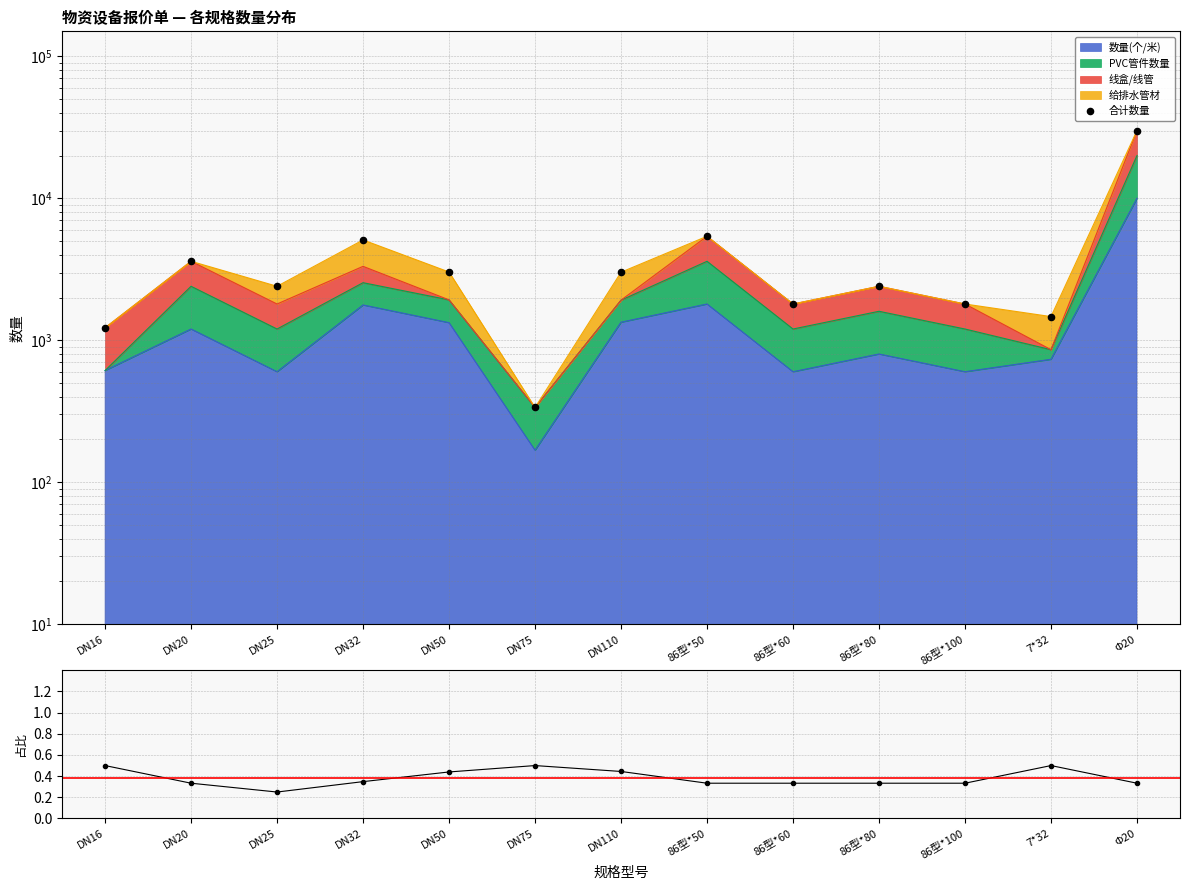

Which series has the largest total across all categories?

合计数量